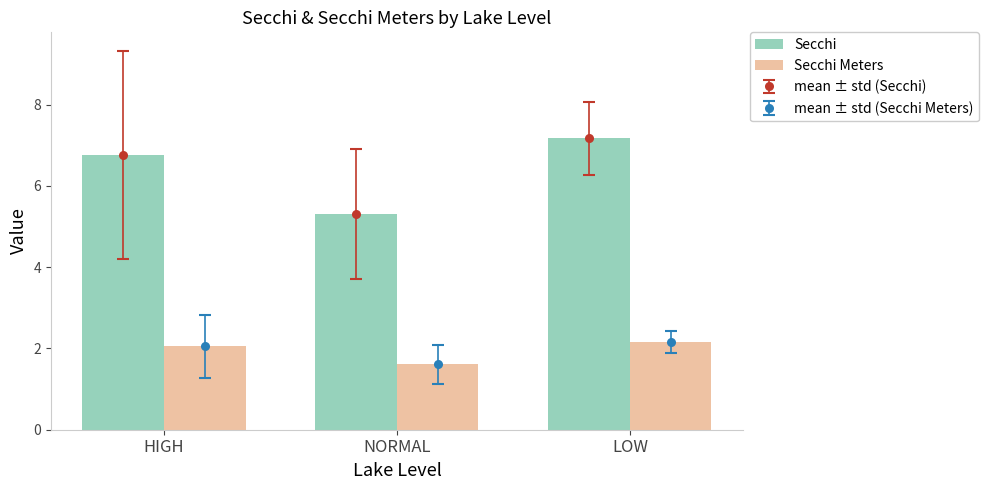

Is the value of Secchi at HIGH greater than the value of Secchi Meters at HIGH?

Yes